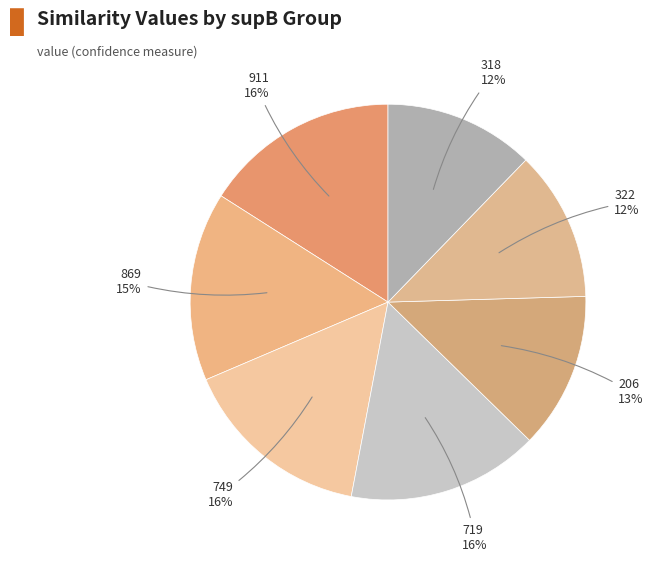

Is there a majority slice in this chart?

No